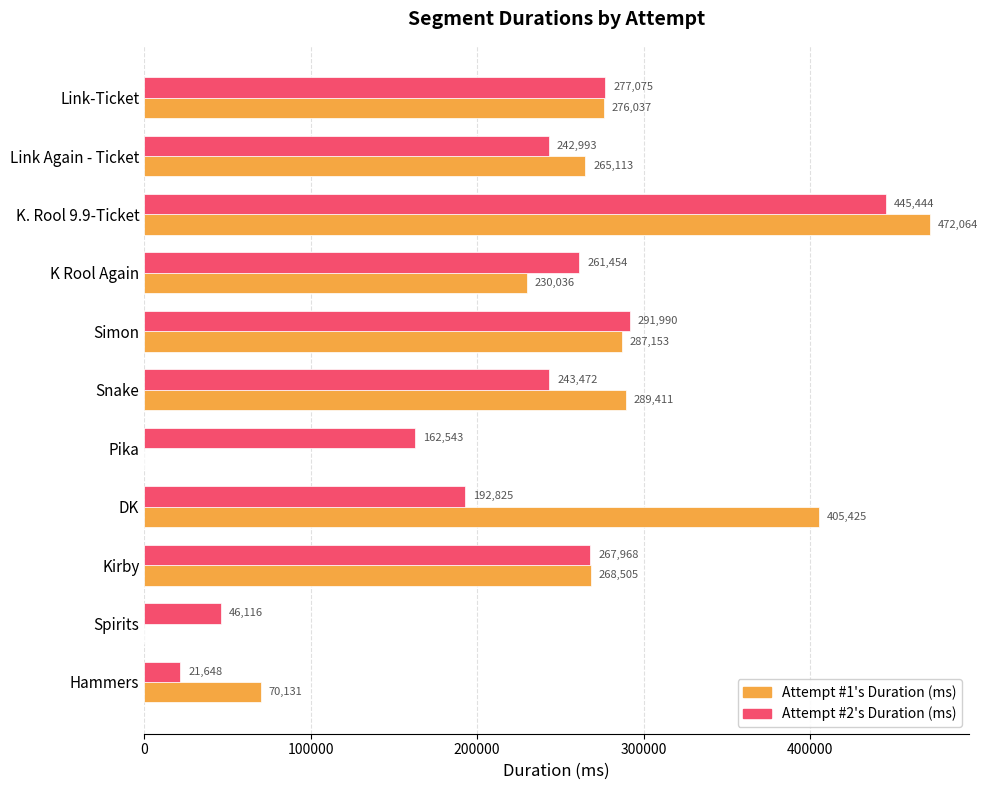

The Attempt #1's Duration (ms) series shows 91315 at Snake. True or false?

False